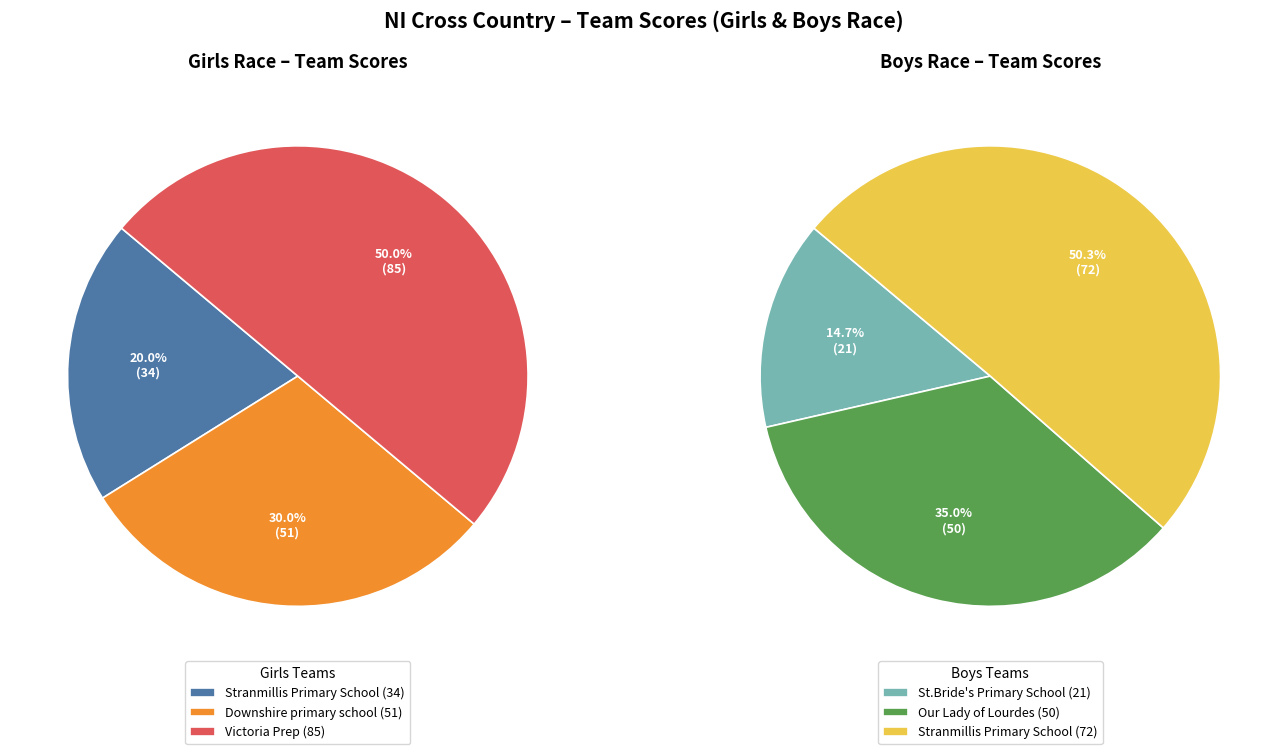

To the nearest percent, what is the average slice percentage?

33%